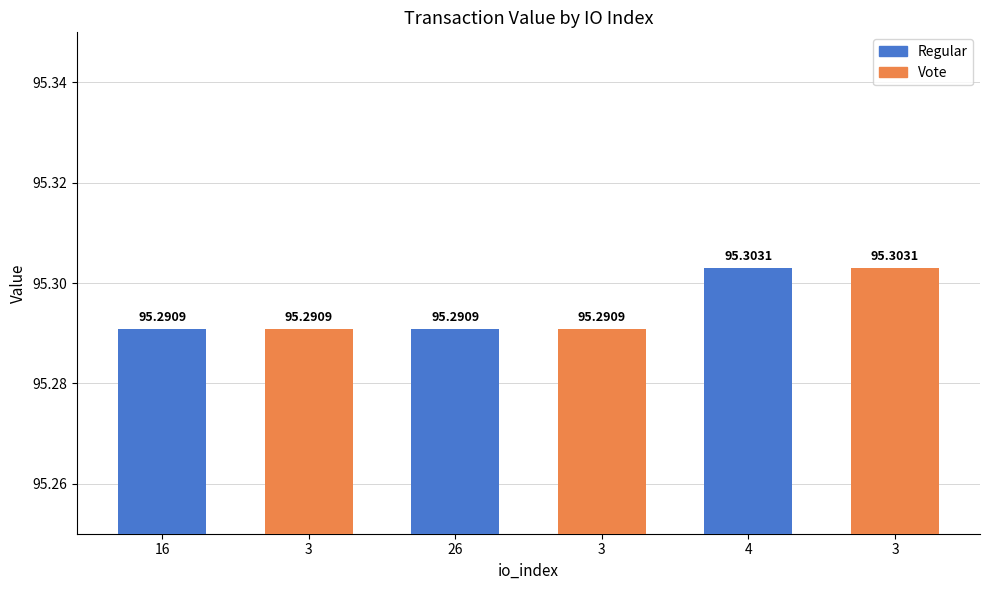

List the labels in order of value, largest first.

4, 3, 16, 3, 26, 3